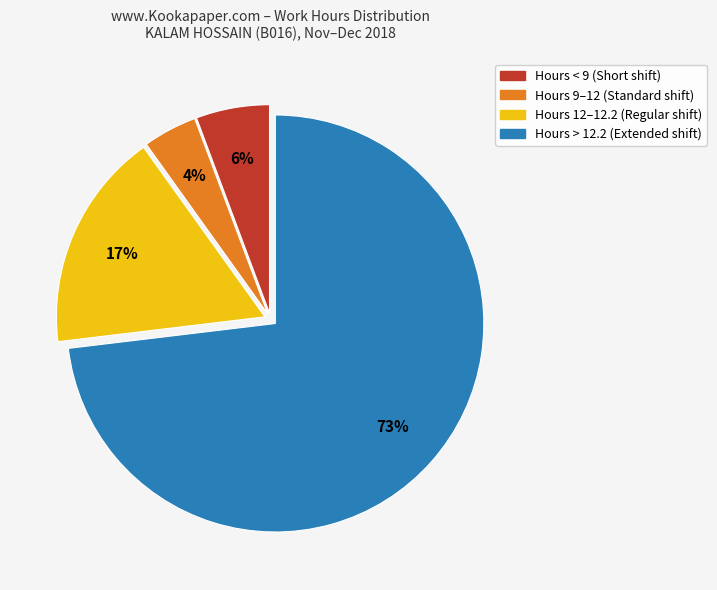

How many slices are in this pie chart?

4